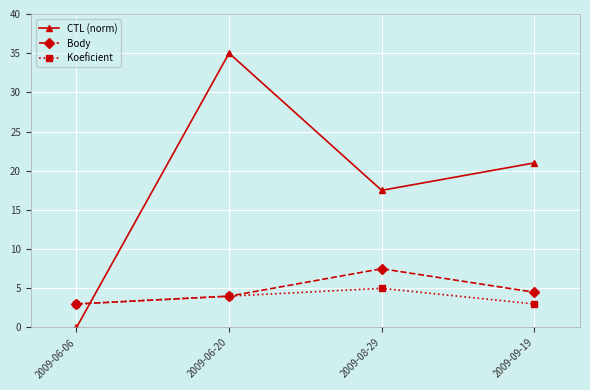

Is it true that Body equals 1.7 at 2009-06-20?

False